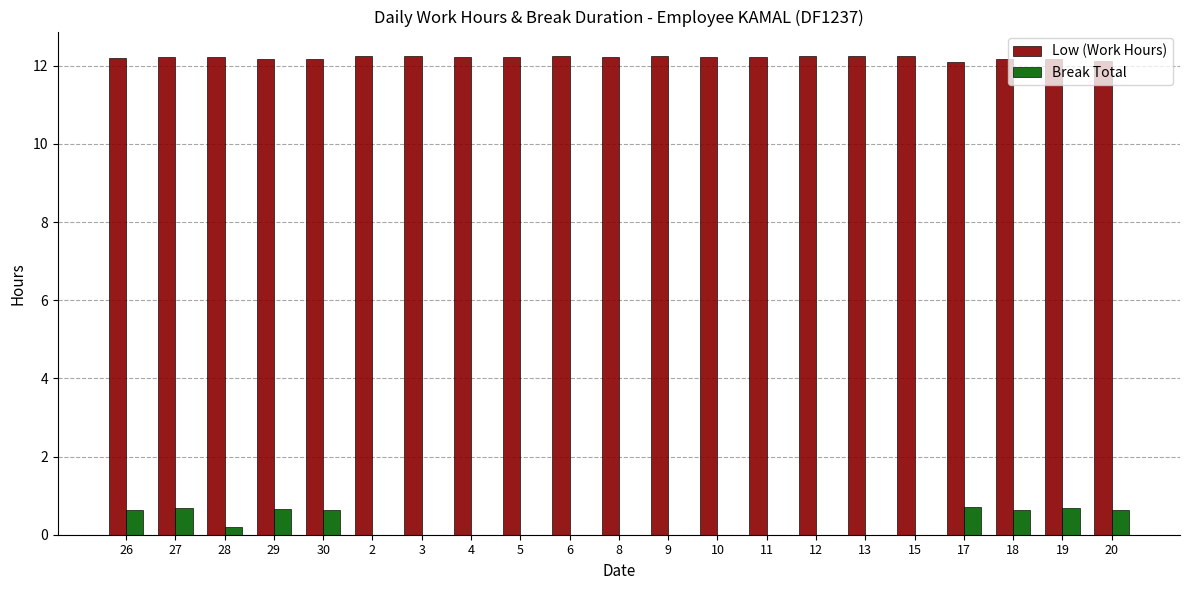

Are the bars grouped side by side (vs. stacked)?

Yes